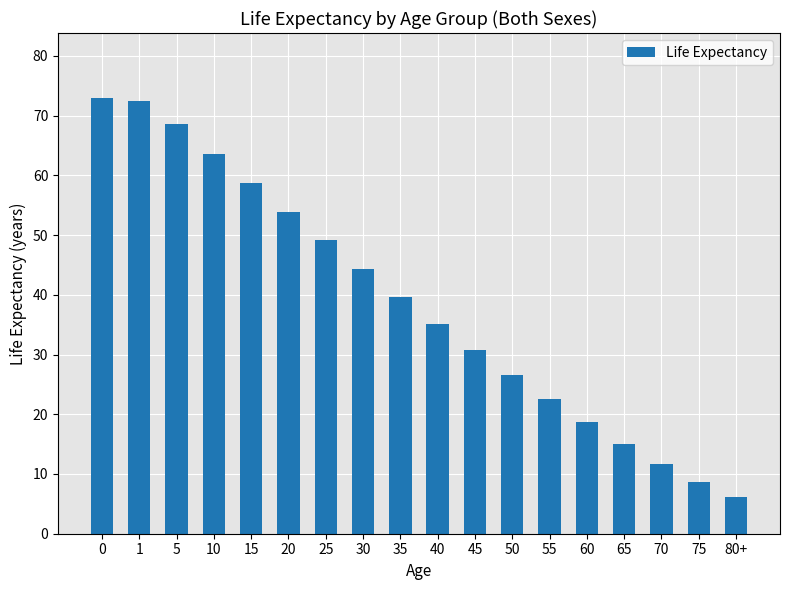

Does the chart contain stacked bars?

No